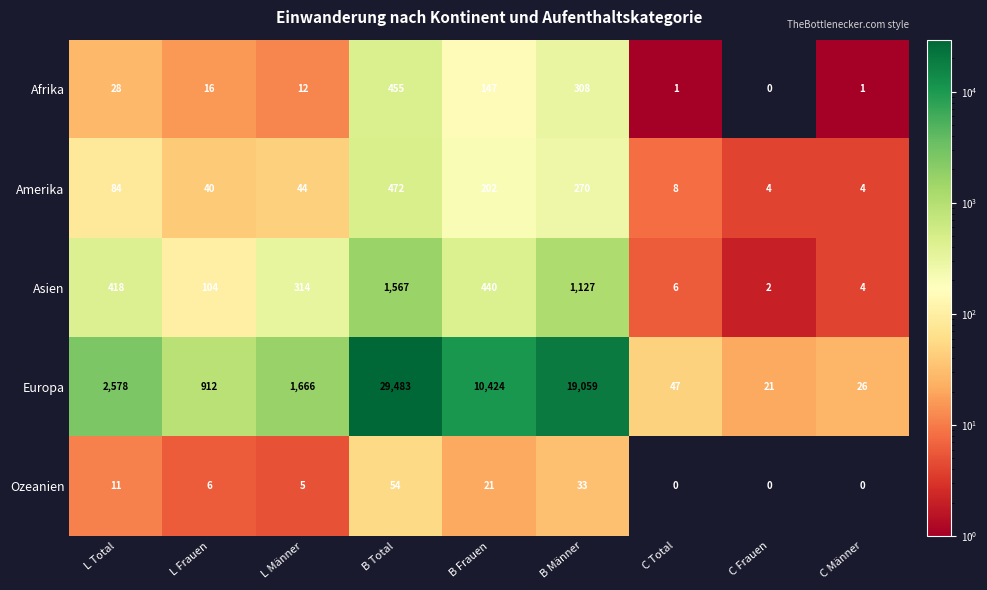

List the series in order of their peak value, lowest first.

Ozeanien, Afrika, Amerika, Asien, Europa